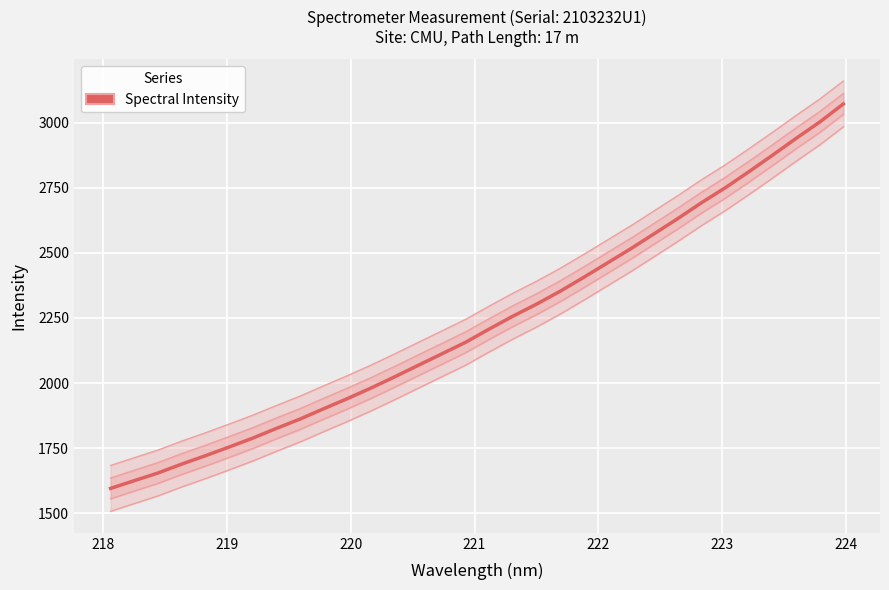

How many data points does each series have?

32